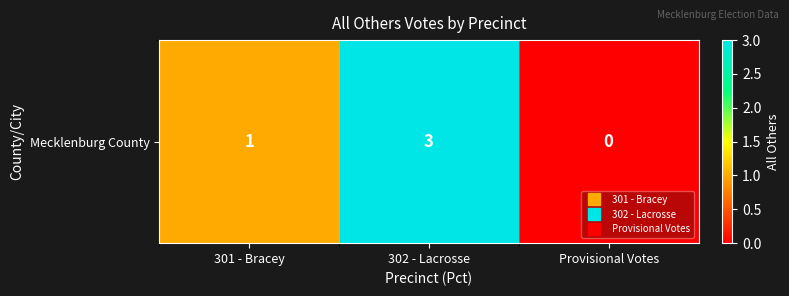

At which category does the chart reach its minimum across all series?

Provisional Votes